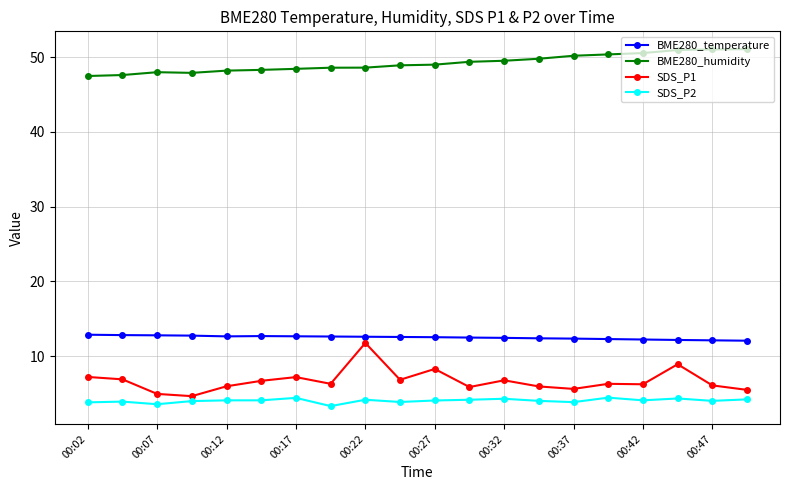

True or false: SDS_P2 has more than 2 points higher than both neighbors.

True